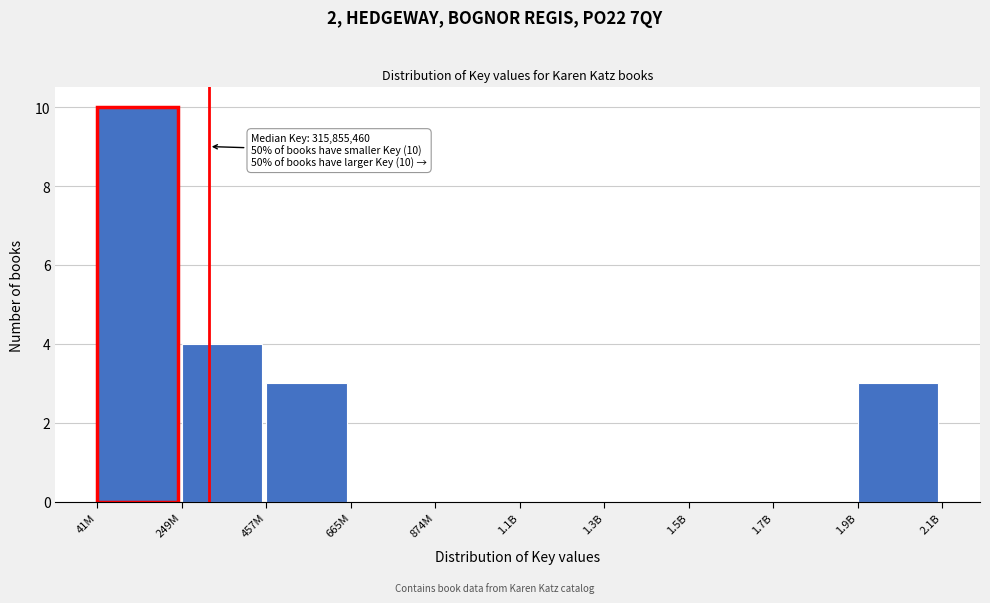

Reading right to left, extract all data points from this chart.

1.9B=3	1.7B=0	1.5B=0	1.3B=0	1.1B=0	874M=0	665M=0	457M=3	249M=4	41M=10